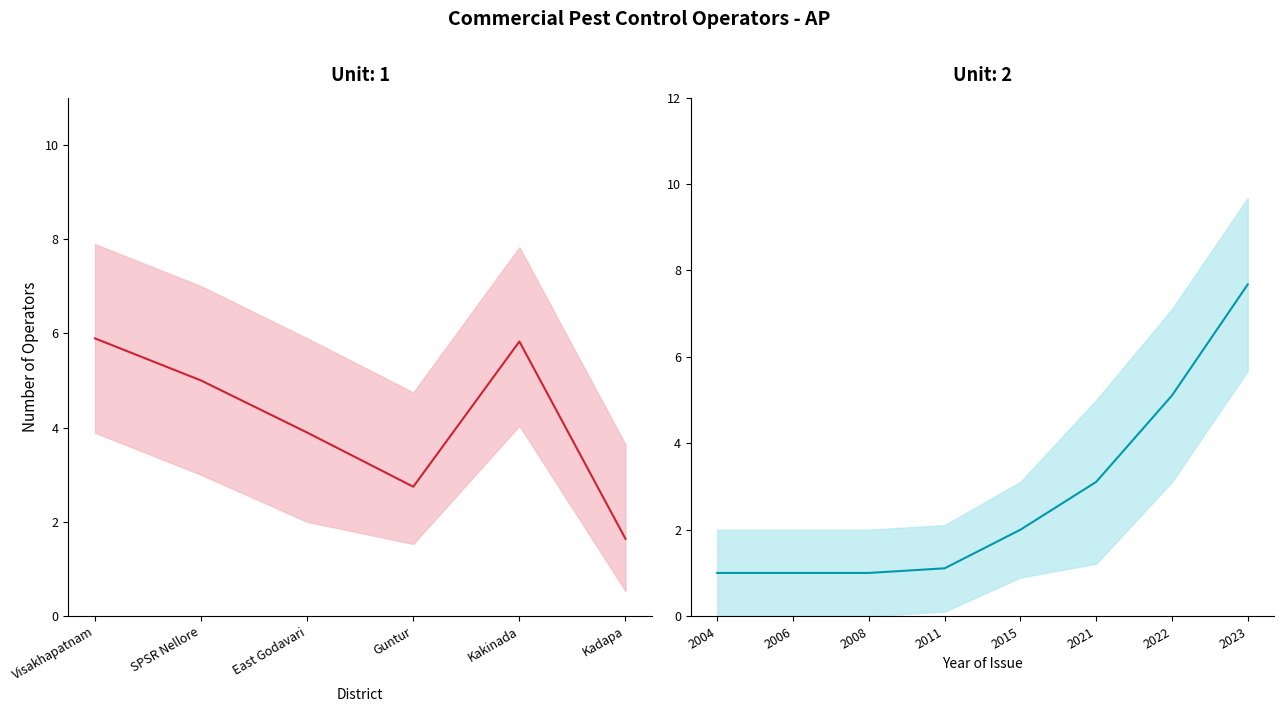

What is the difference between the Upper Band values at 3 and 5?

1